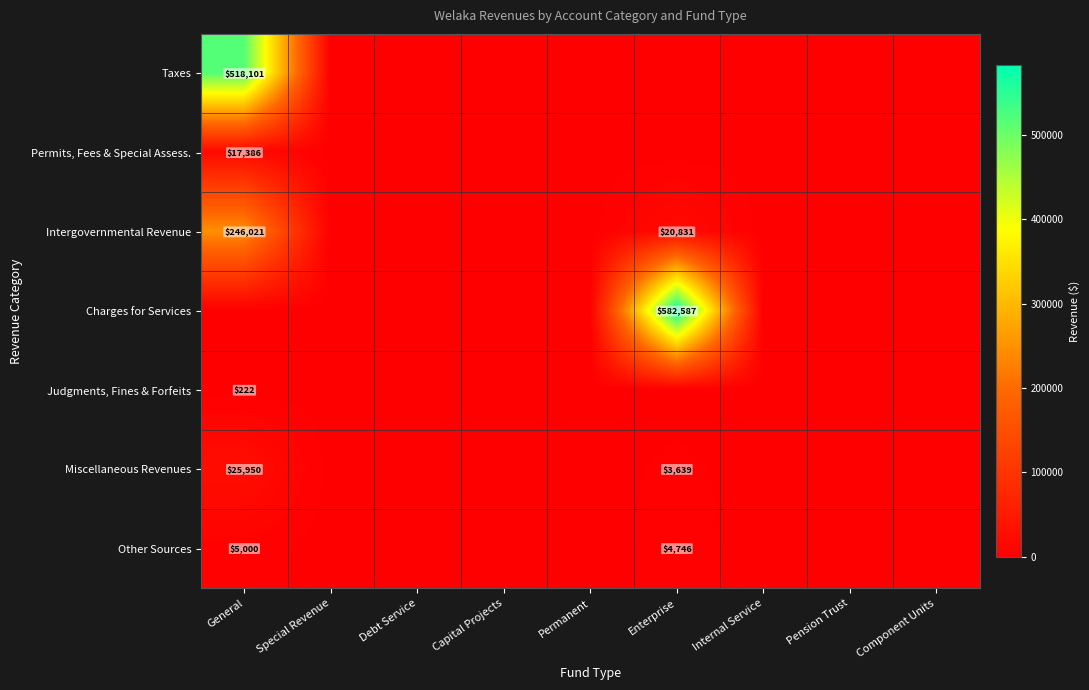

The value of Intergovernmental Revenue at Enterprise is 11718. True or false?

False